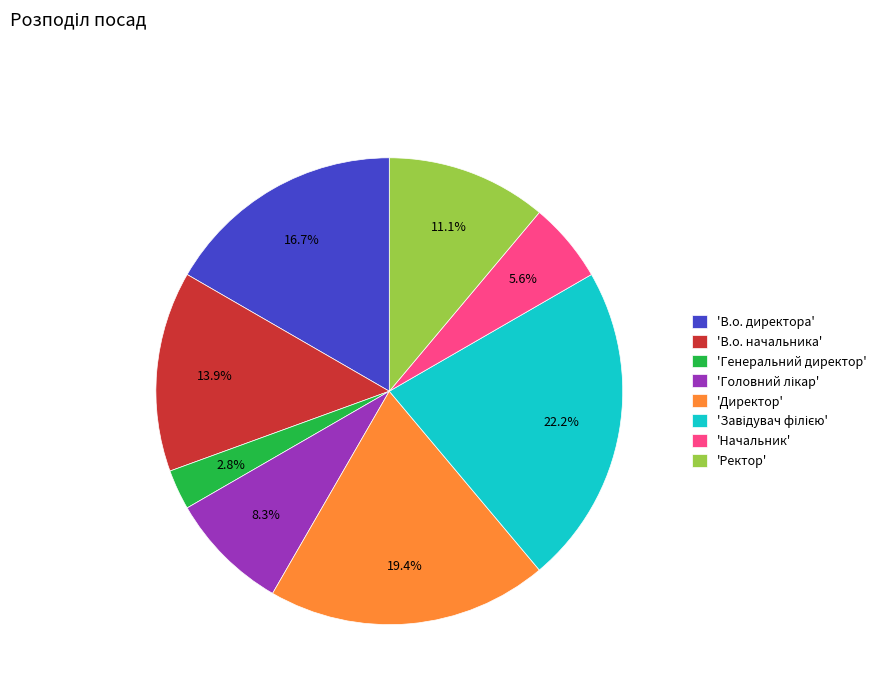

What percentage is NOT represented by 'Начальник'?

94.4%